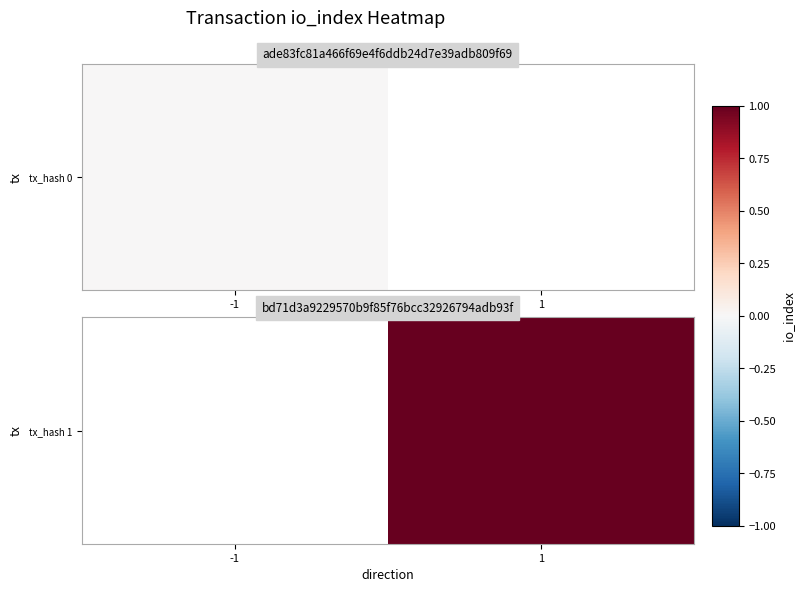

Rank the categories by value from lowest to highest.

-1, 1